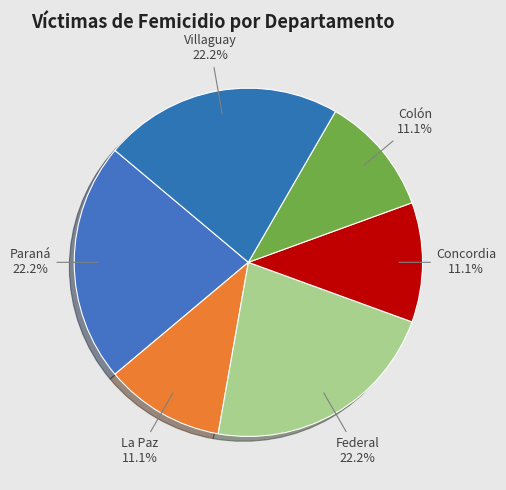

Between Villaguay and La Paz, which is larger?

Villaguay